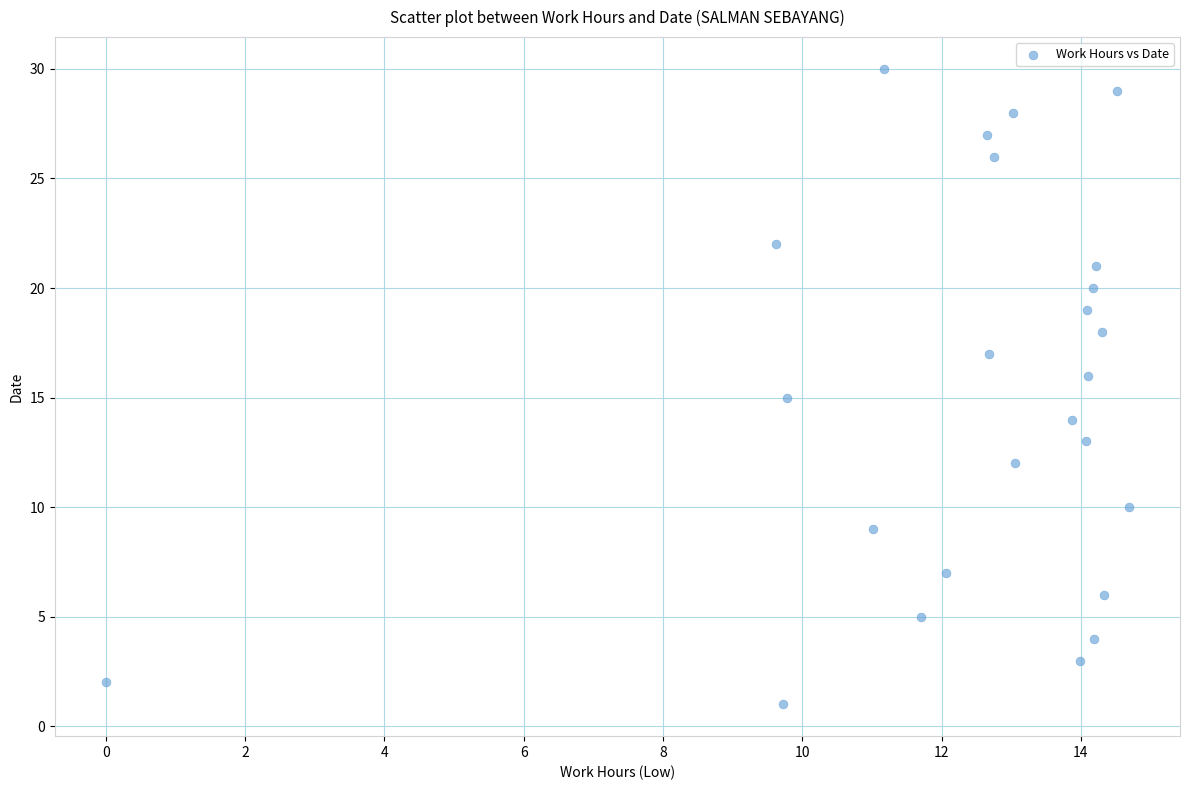

What is the range of Y values (max minus min)?

29